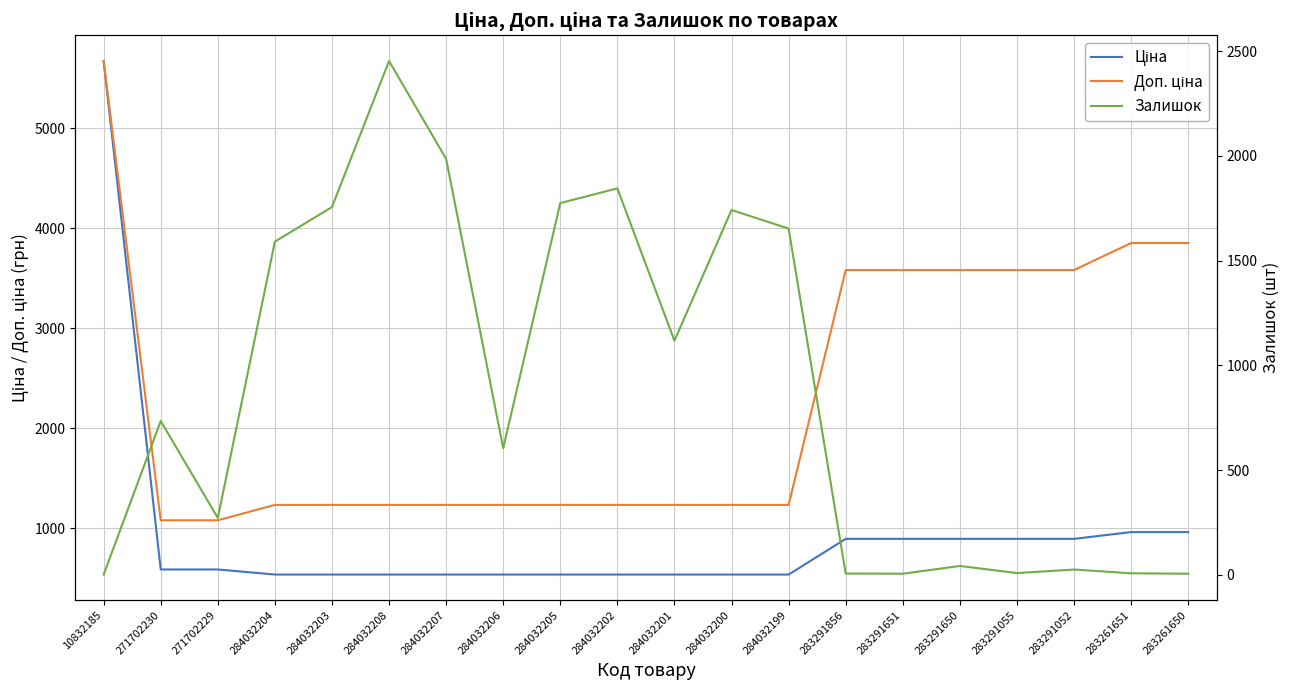

How many lines are shown in the chart?

3